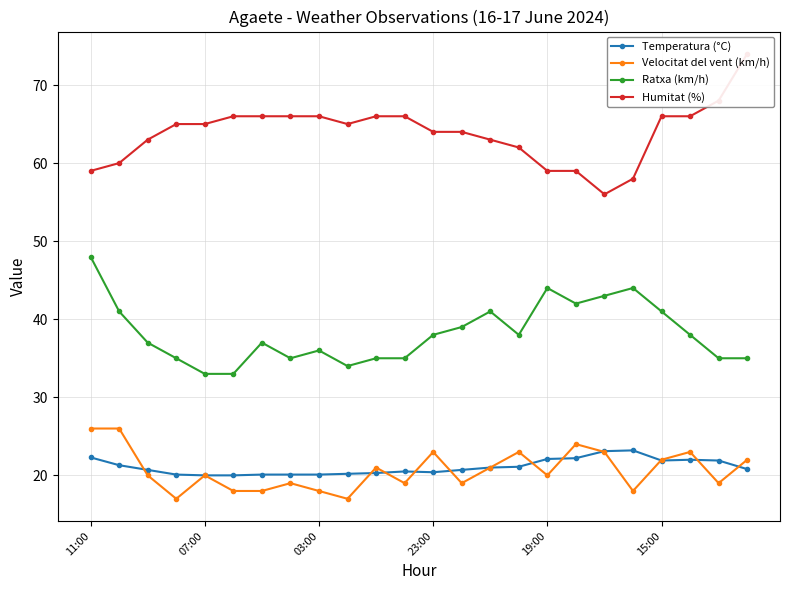

The value of Humitat (%) at 7 is 66.0. True or false?

True